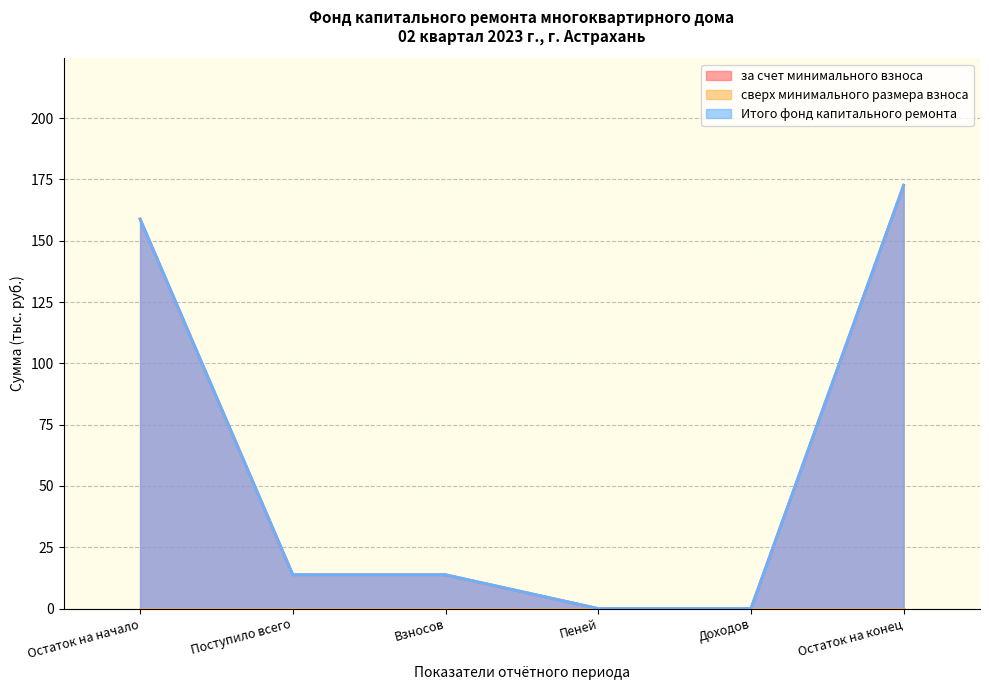

True or false: Итого фонд капитального ремонта has more than 1 interior local peaks.

False